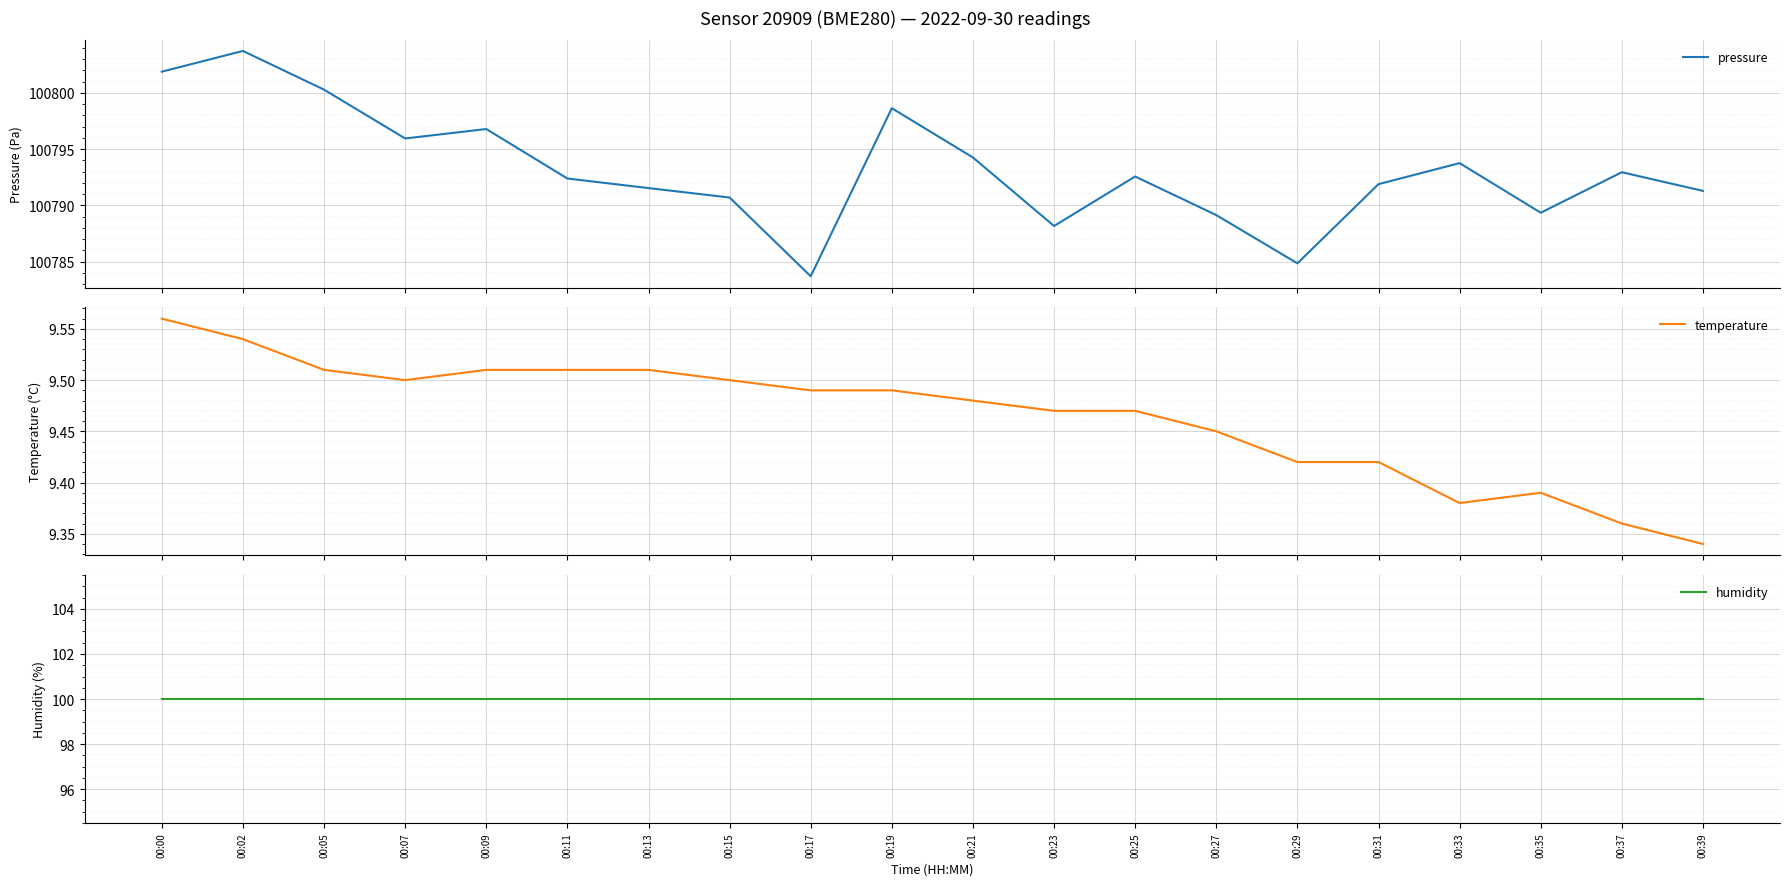

What is the value of the humidity point at the 11th from the left?

100.0